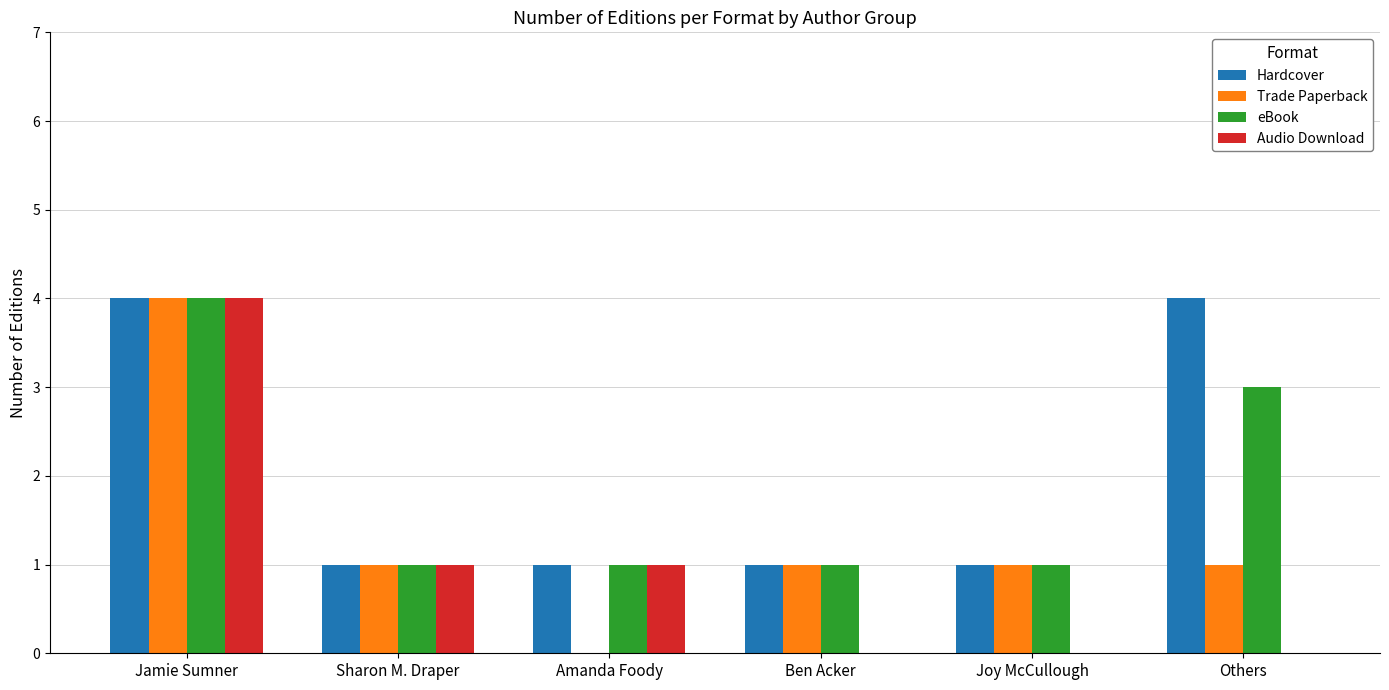

The value of Hardcover at Jamie Sumner is 4. True or false?

True